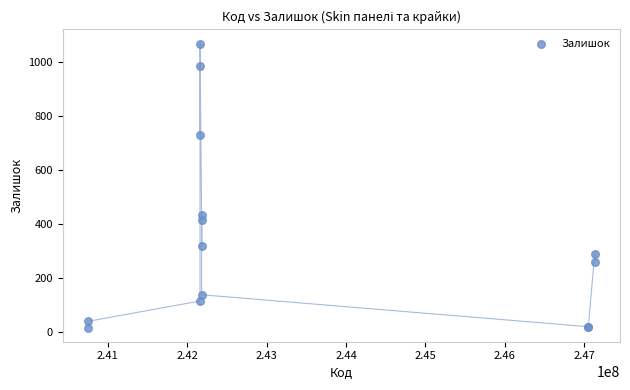

What Y value in the scatter plot is closest to 542?

434